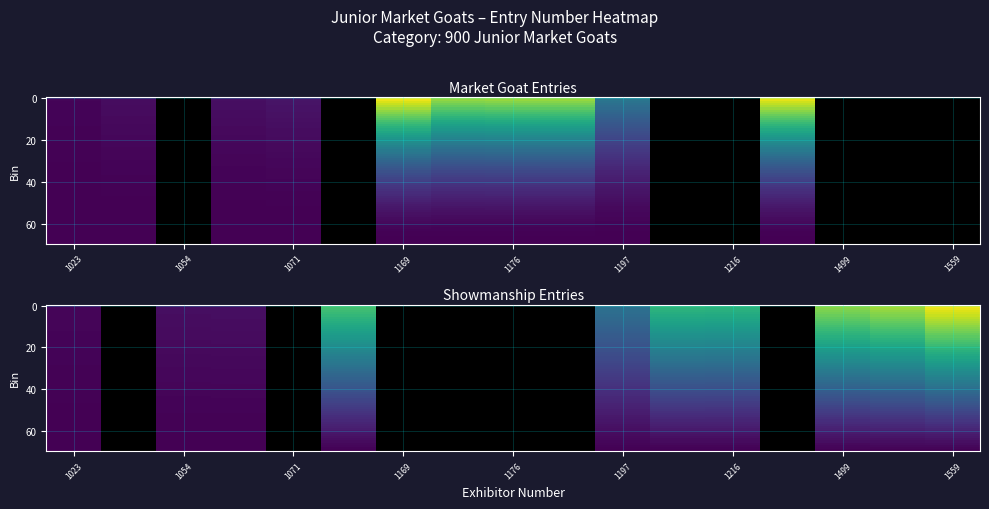

List the series in order of their peak value, lowest first.

Showmanship, Market Goats